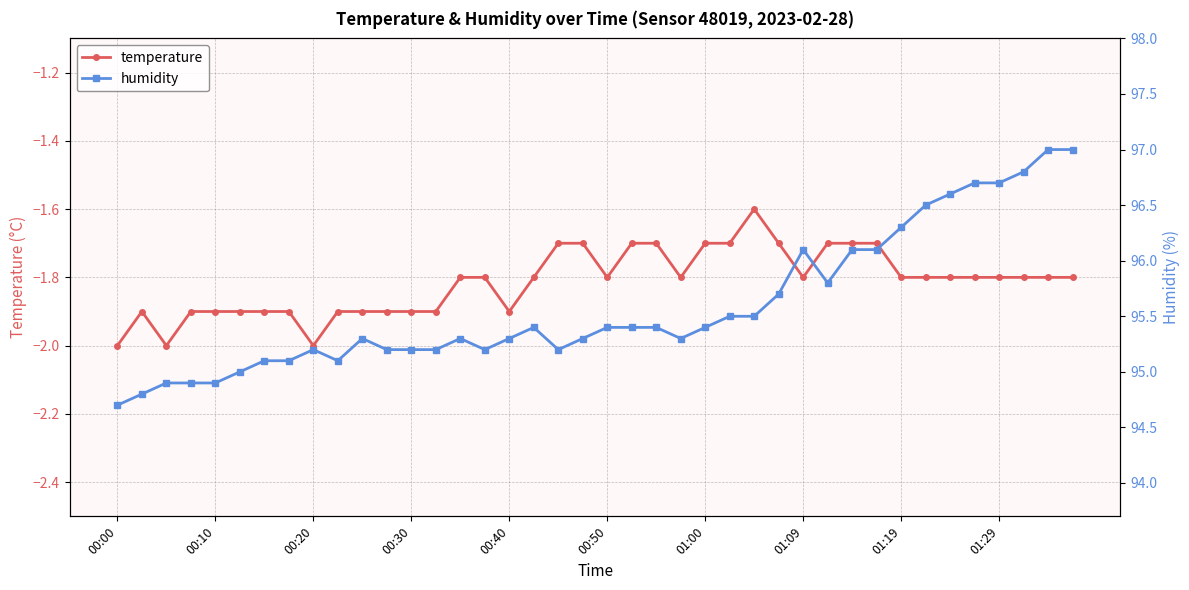

The temperature series shows -1.1 at 00:40. True or false?

False